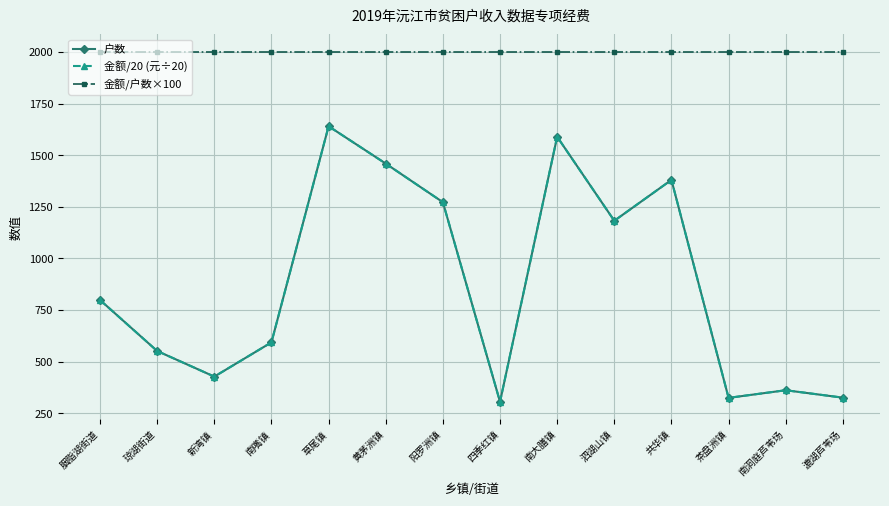

What is the smallest value displayed?

305